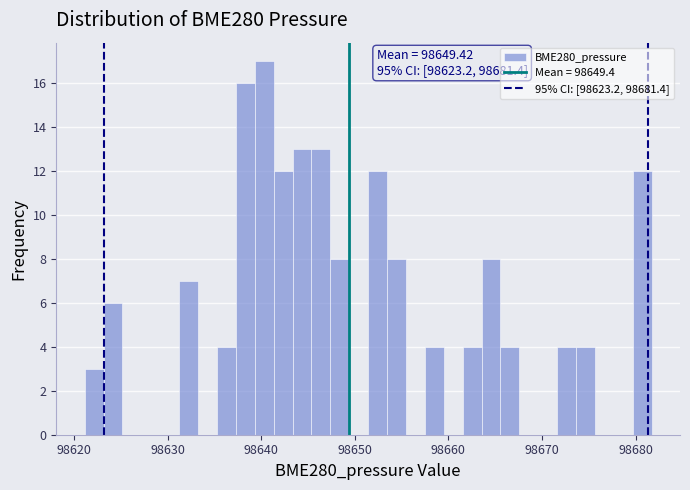

Read against the x-axis, roughly where is the centre of the tallest bar?

98640